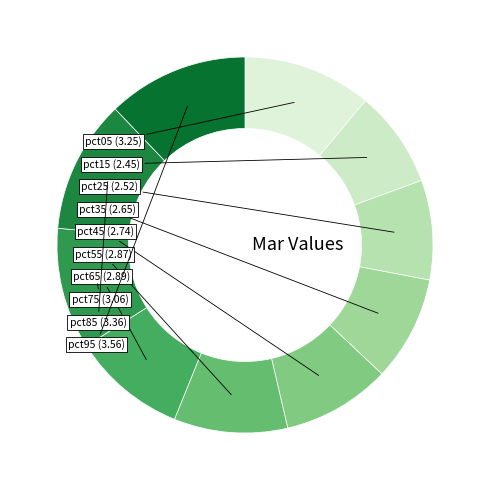

What is the largest slice in the pie chart?

pct95